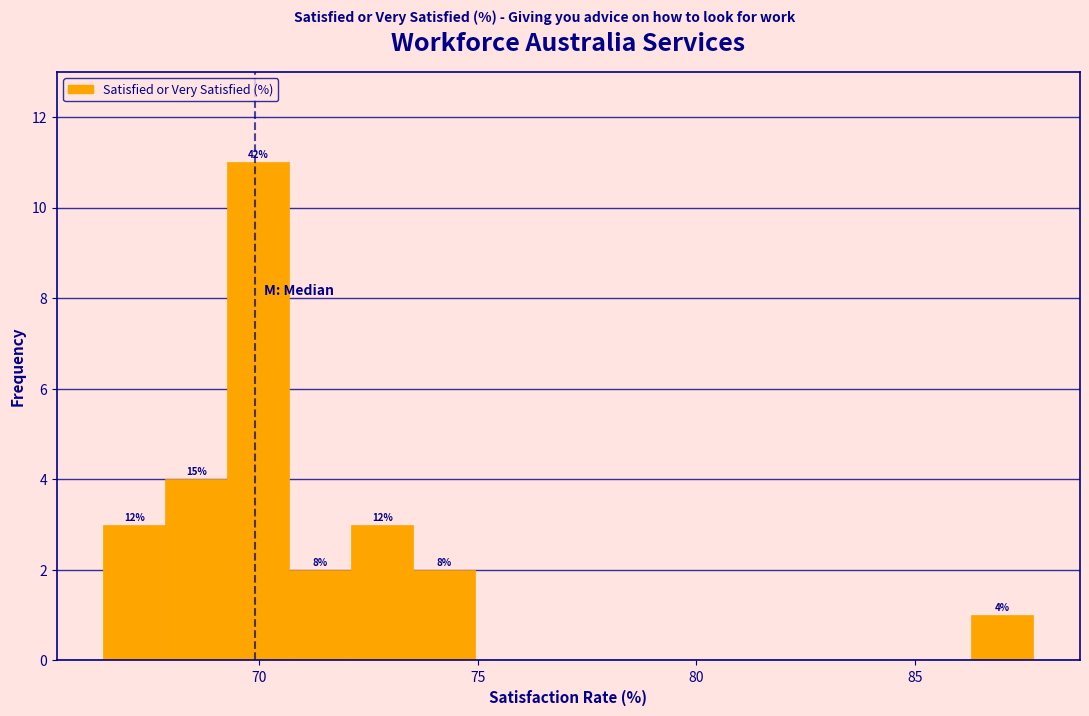

Around what value on the x-axis is the tallest bar? Give the approximate position of its centre, as read against the axis.

70.0